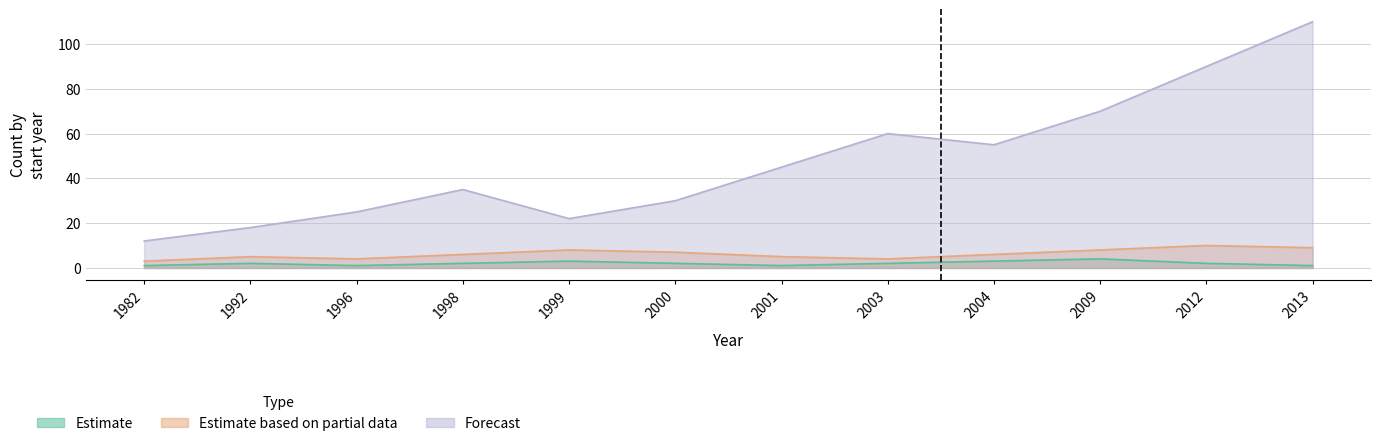

What is the smallest value displayed?

1